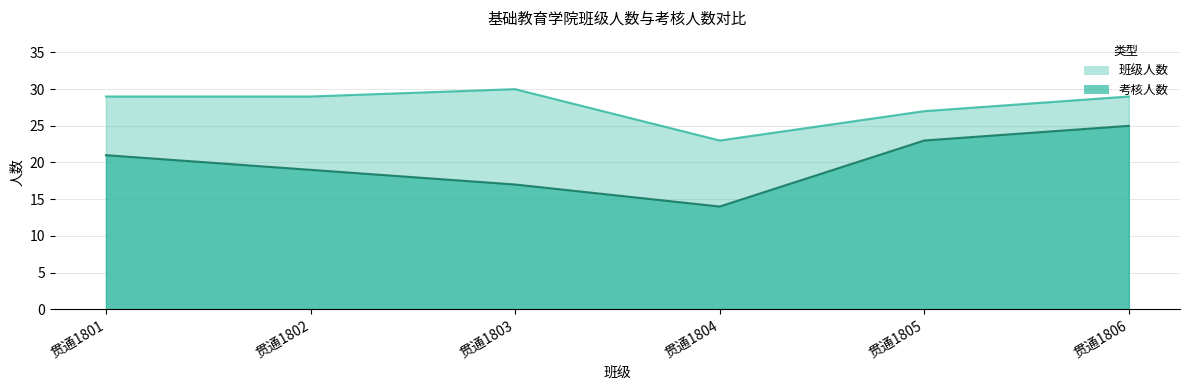

How many interior local valleys does the 考核人数 series have?

1